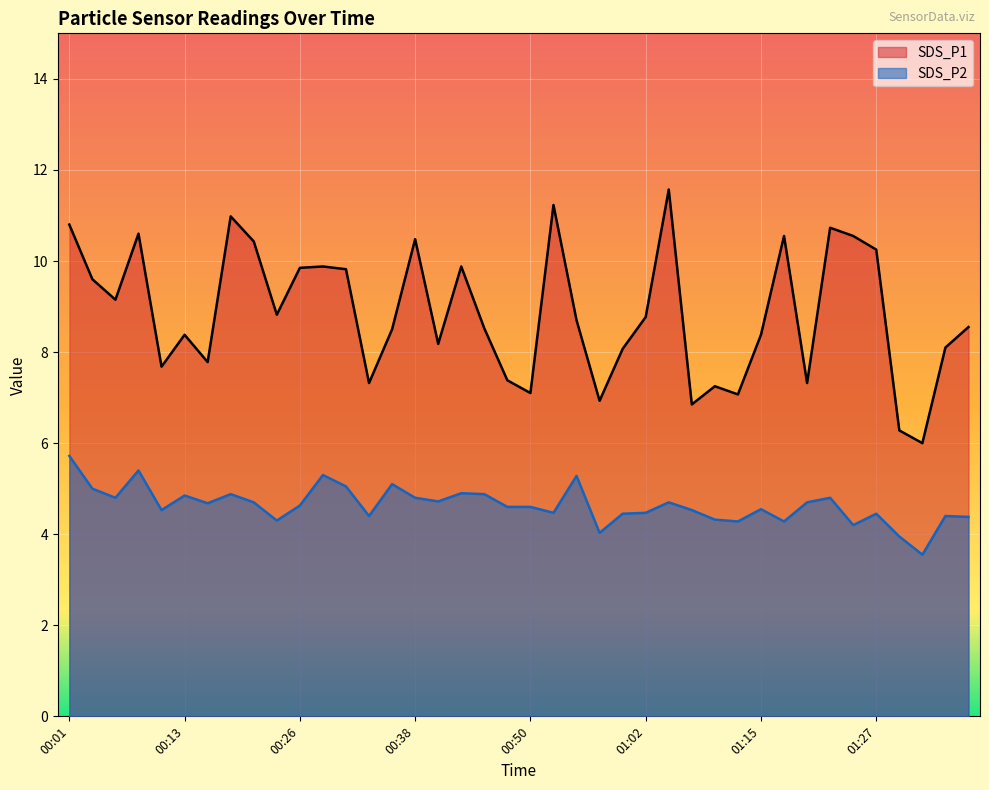

What is the sum of the SDS_P2 values at 01:07 and 01:12?

8.8